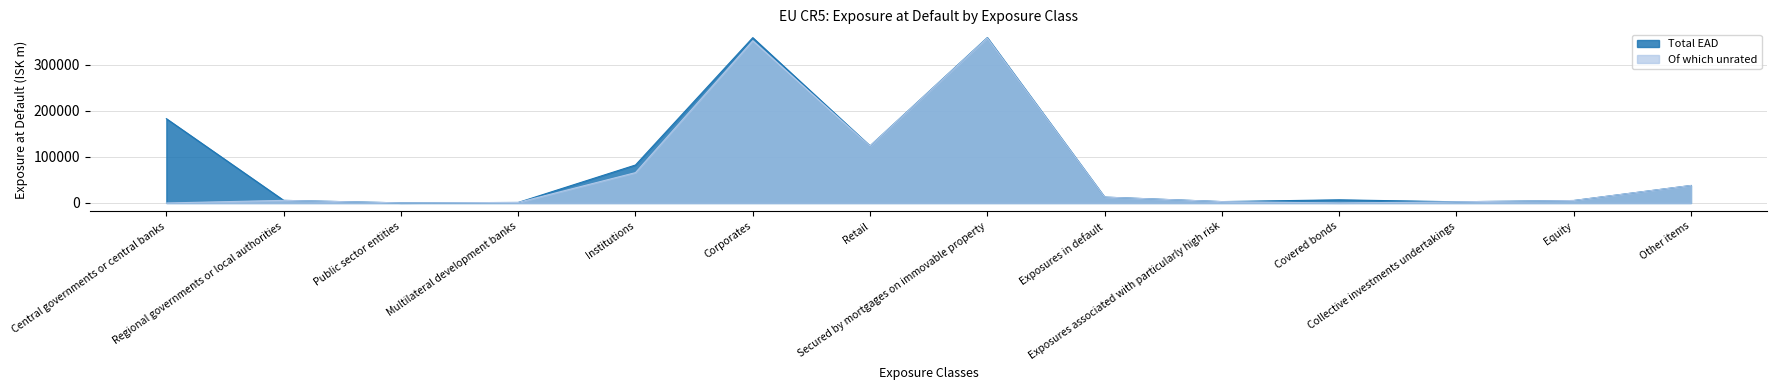

What is the total value across all series at Regional governments or local authorities?

11351.1